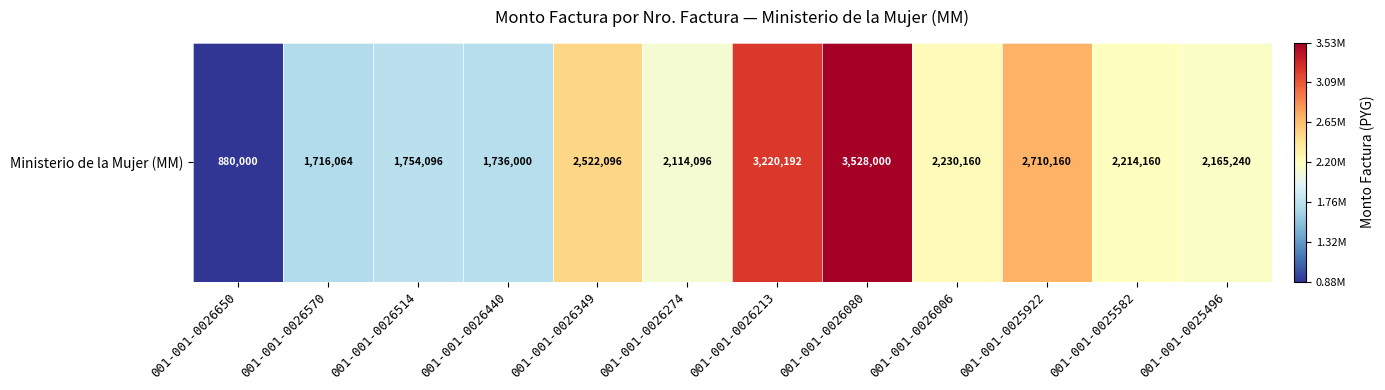

List the labels in order of value, smallest first.

001-001-0026650, 001-001-0026570, 001-001-0026440, 001-001-0026514, 001-001-0026274, 001-001-0025496, 001-001-0025582, 001-001-0026006, 001-001-0026349, 001-001-0025922, 001-001-0026213, 001-001-0026080